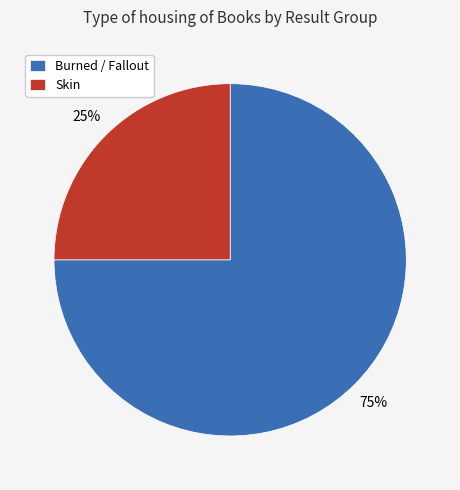

What is the largest slice in the pie chart?

Burned / Fallout